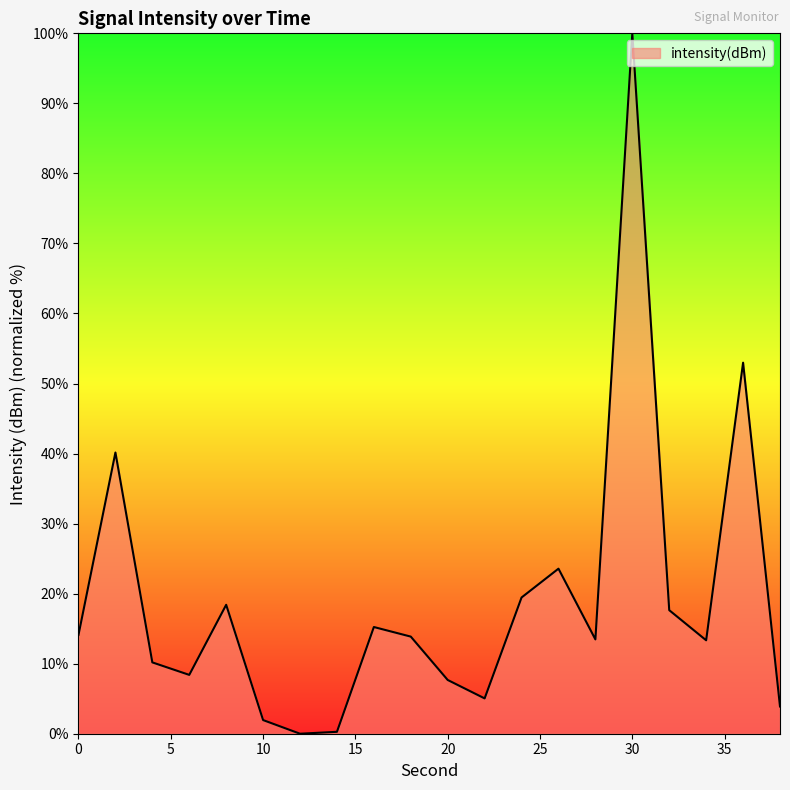

What is the difference between the maximum and minimum values?

100.0